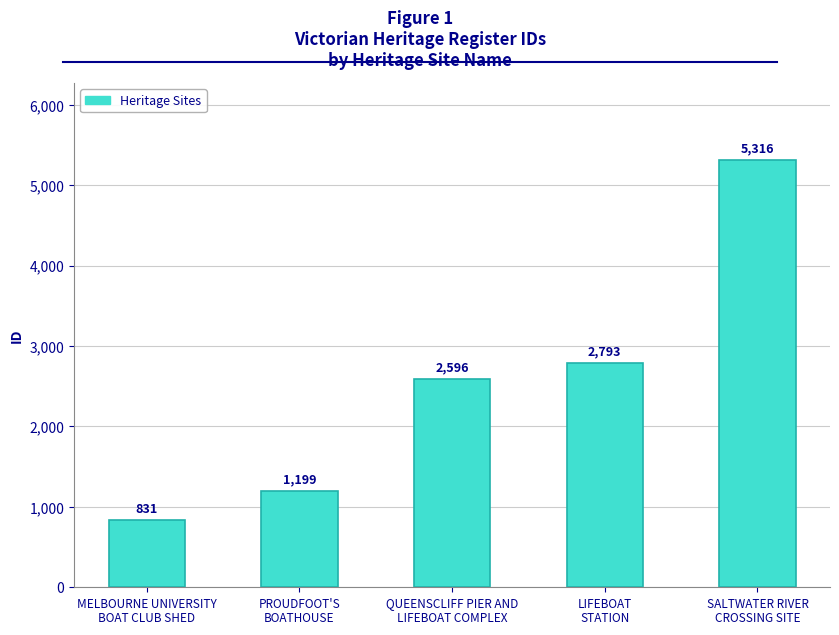

Approximately how many times larger is the value at LIFEBOAT
STATION compared to PROUDFOOT'S
BOATHOUSE?

2.3